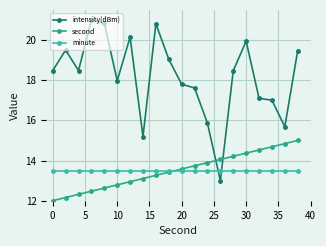

Which series has the largest total across all categories?

intensity(dBm)